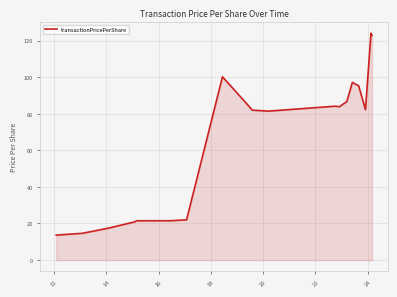

What is the smallest value displayed?

13.7